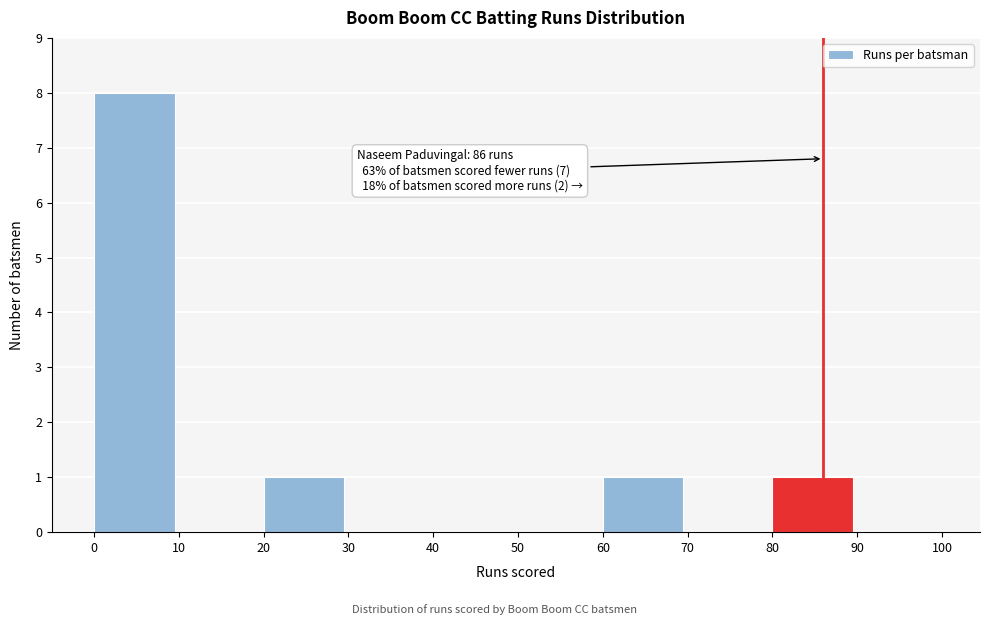

Over which range of the x-axis is the bar tallest?

0 to 10